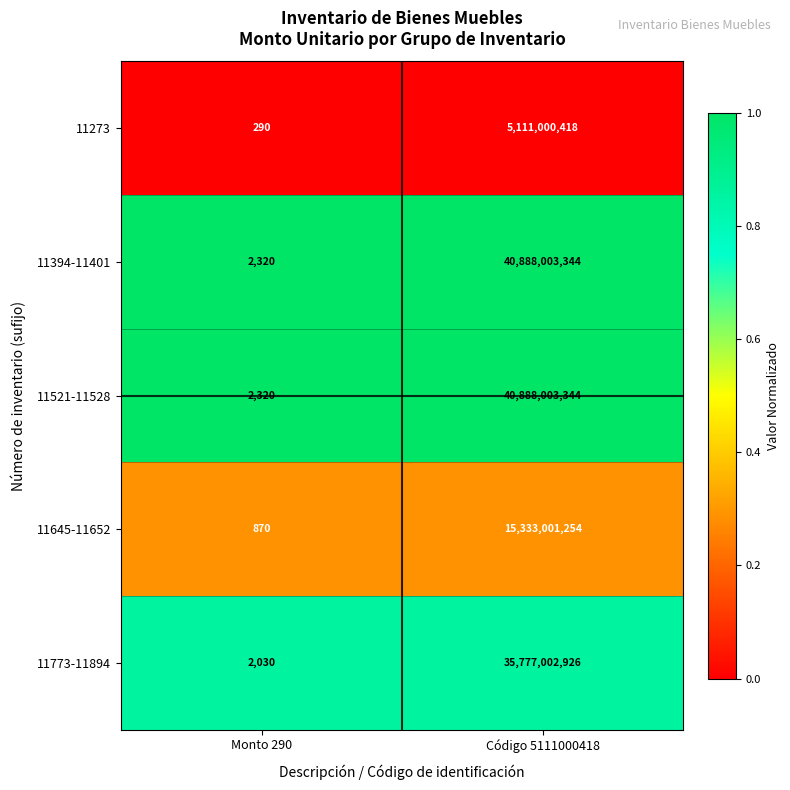

At which category does the chart reach its peak across all series?

Código 5111000418